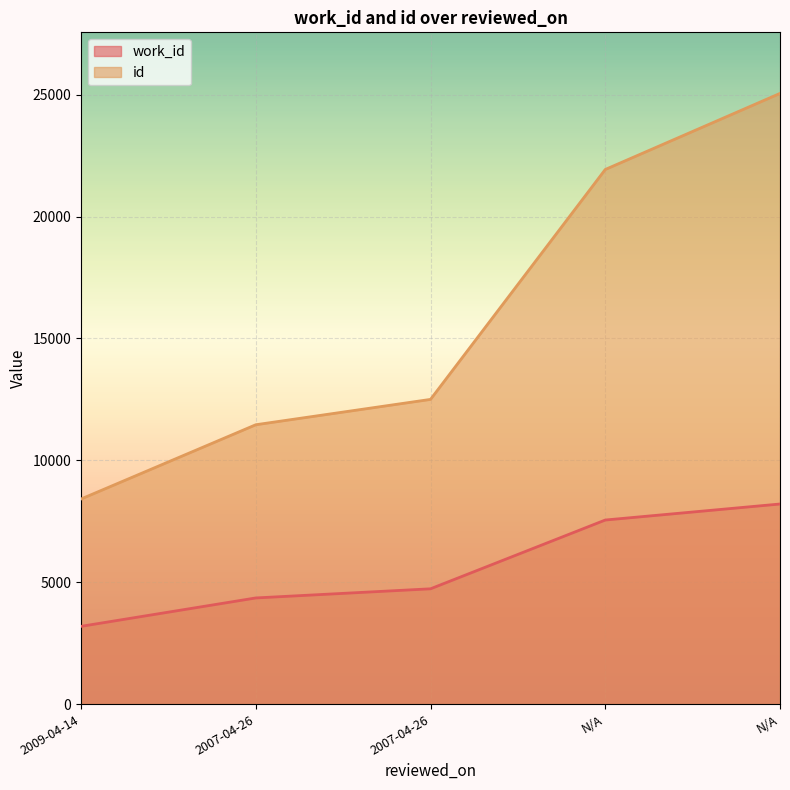

What is the label of the 2nd point from the right?

N/A